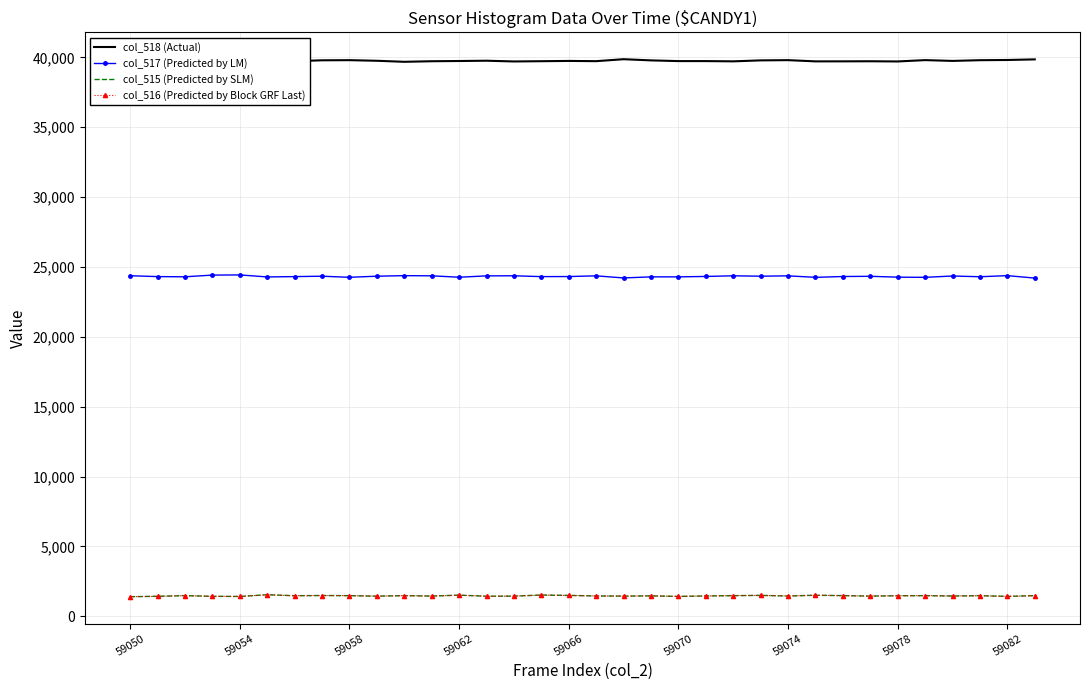

True or false: col_518 (Actual) and col_515 (Predicted by SLM) intersect in this chart.

False